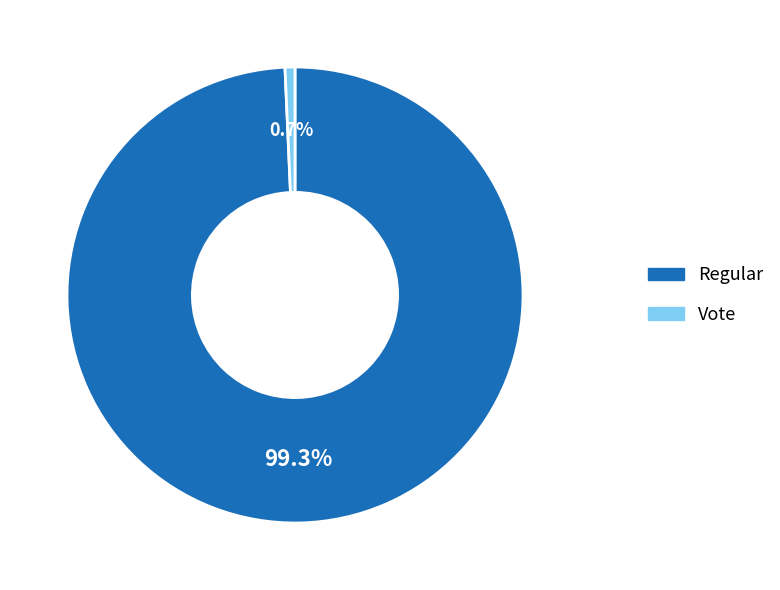

Which has a higher value, Vote or Regular?

Regular